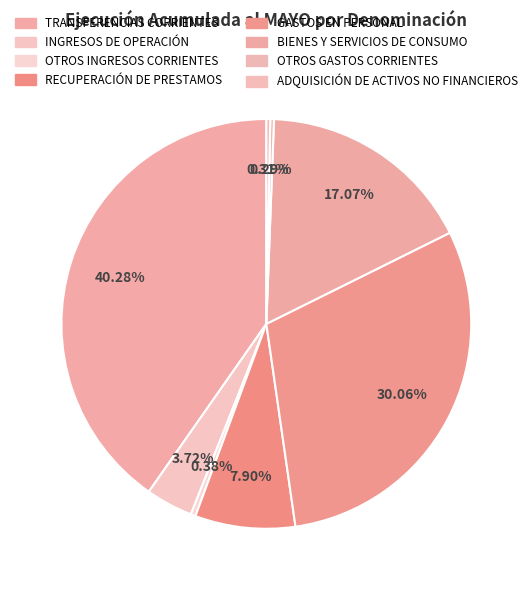

Is it true that GASTOS EN PERSONAL is 30% of the pie?

True